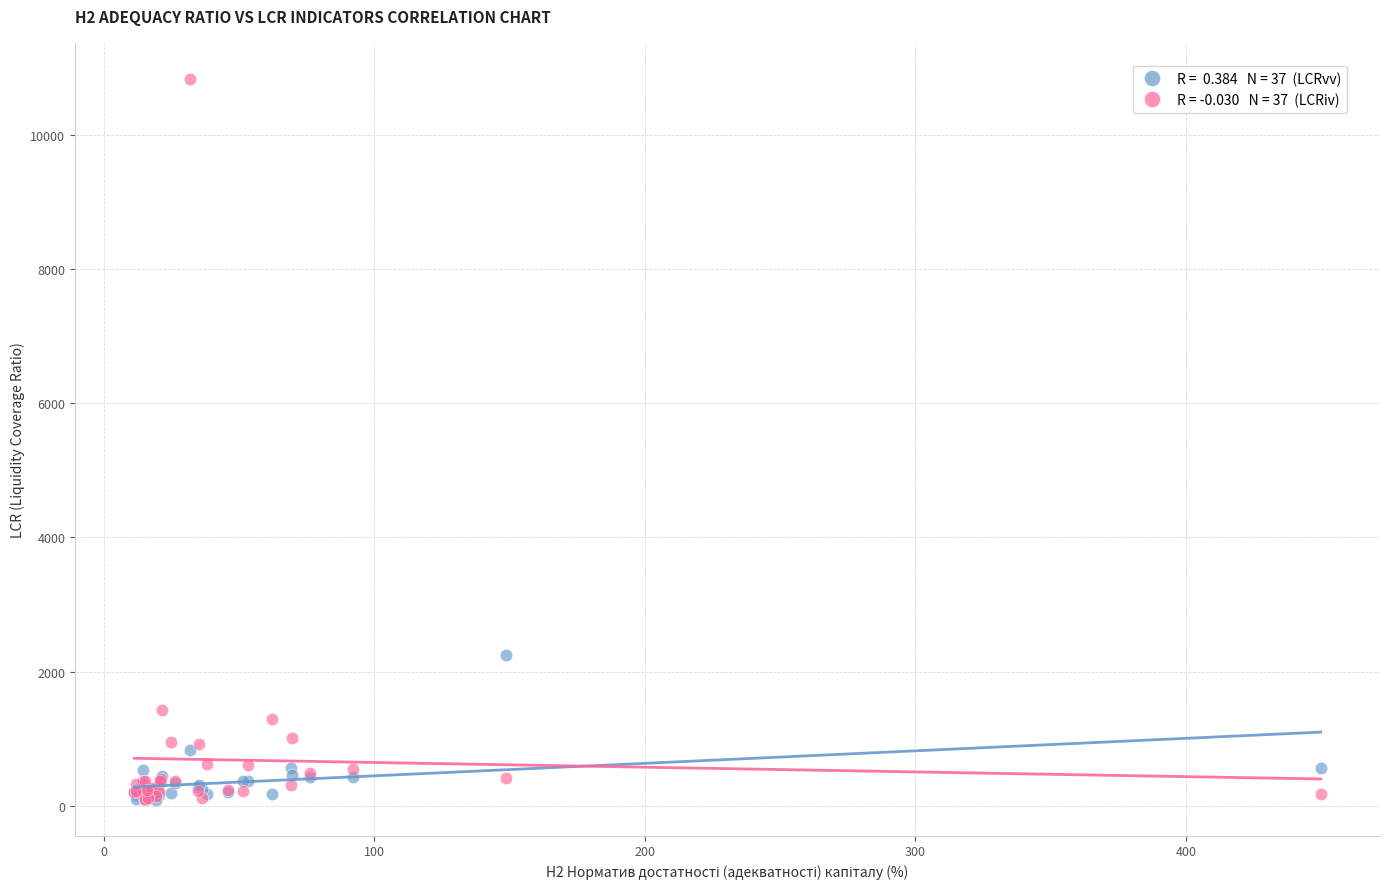

Across all series, what Y value is closest to 5460?

2242.5